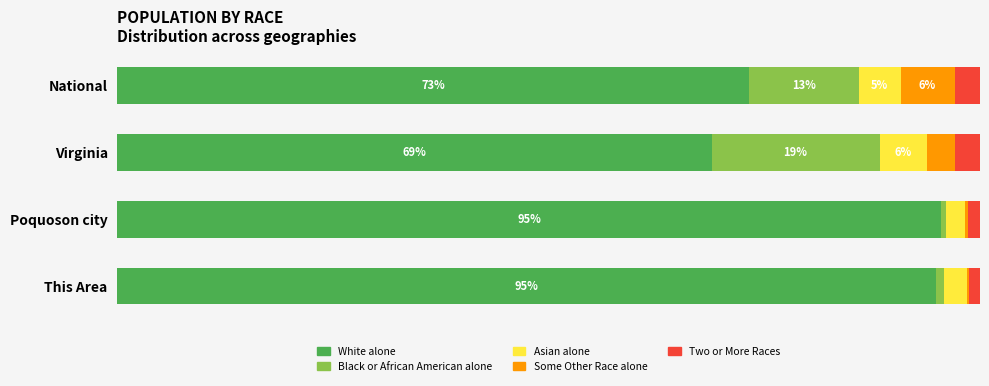

Which series has the widest spread of values?

White alone